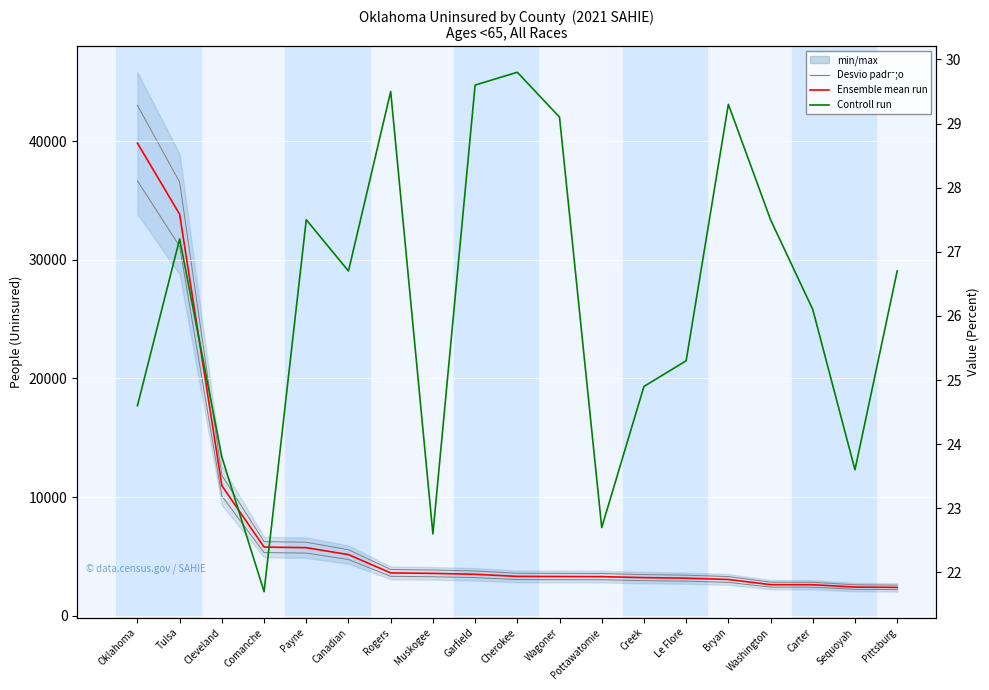

True or false: Ensemble mean run and Controll run cross at least once.

False